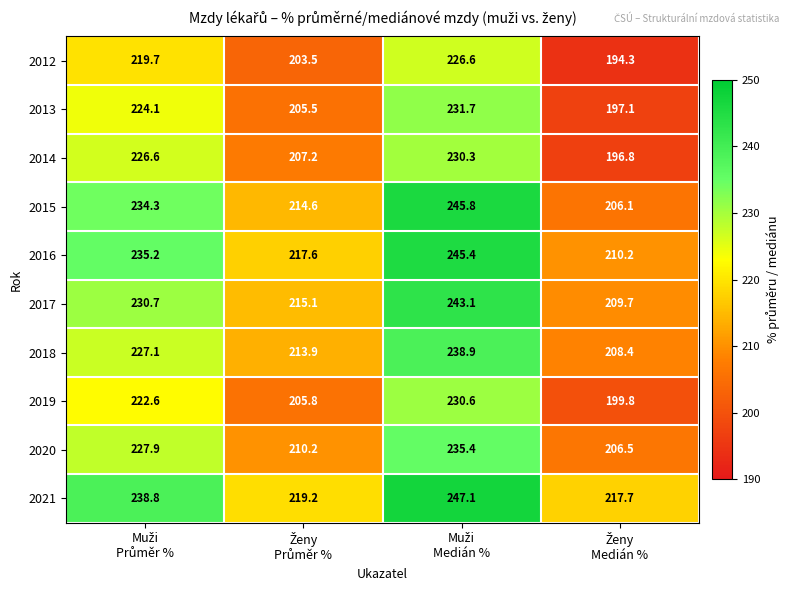

Which series has the largest total across all categories?

2021